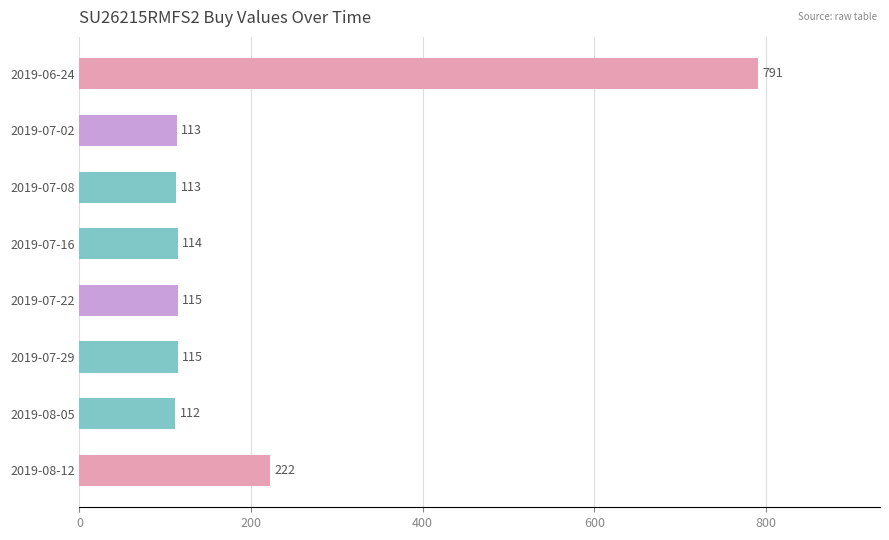

Which has a higher value, 2019-07-16 or 2019-07-08?

2019-07-16